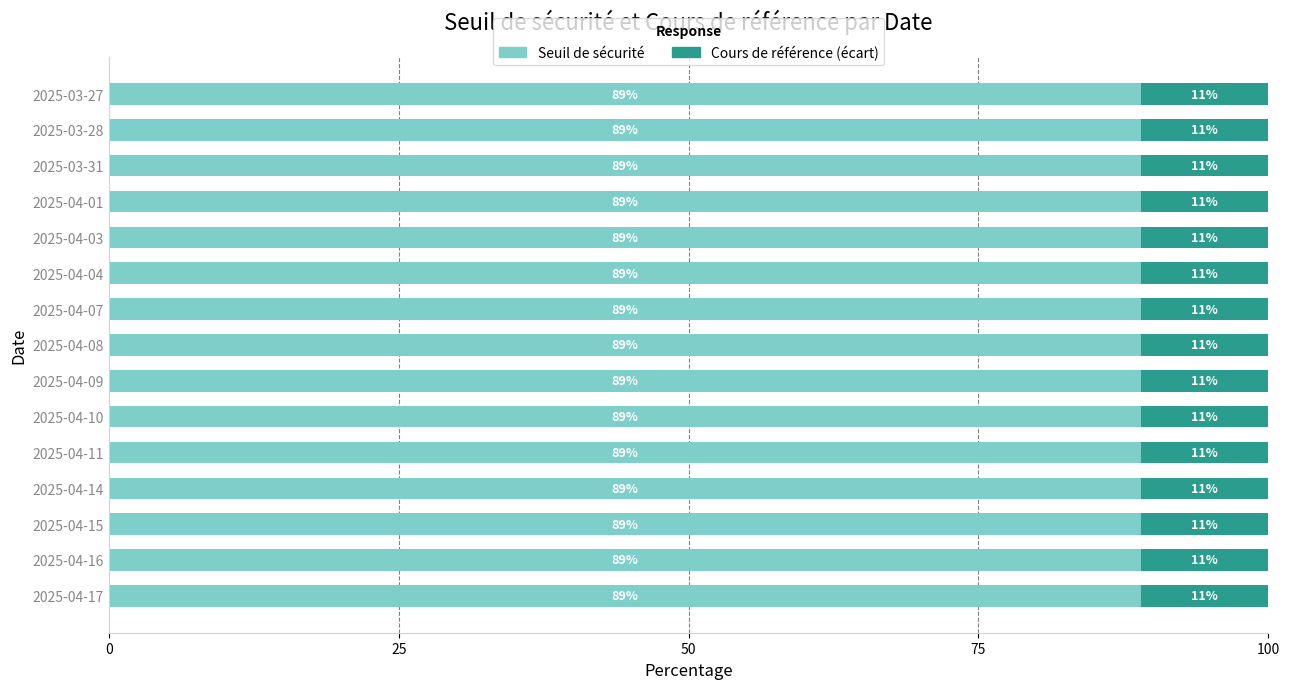

The value of Seuil de sécurité at 2025-04-03 is 89.0. True or false?

True